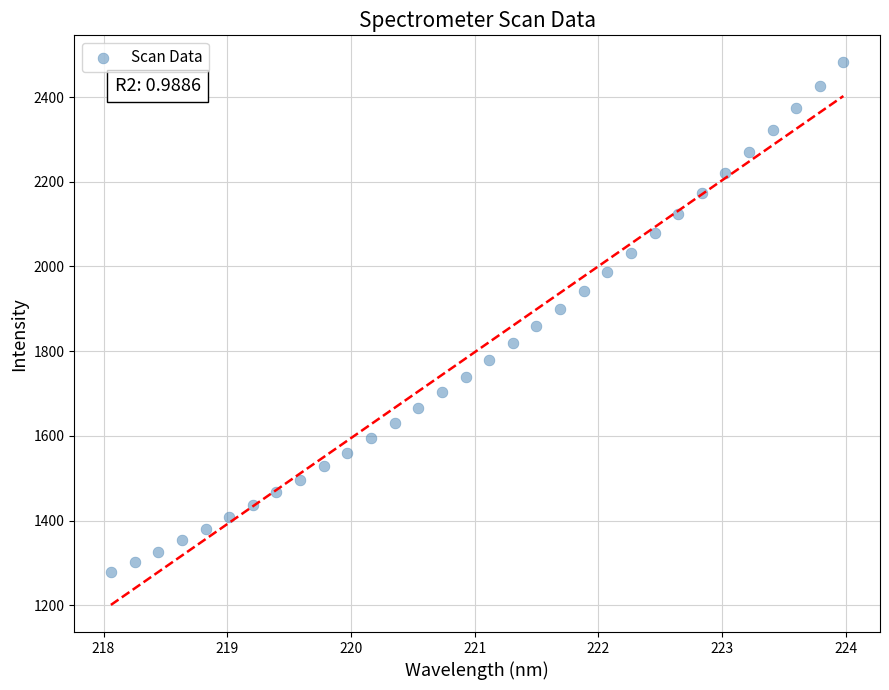

What is the range of X values (max minus min)?

5.9